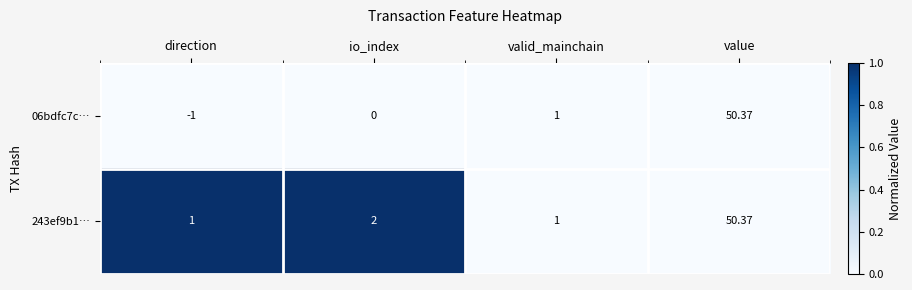

At which category does the chart reach its peak across all series?

value